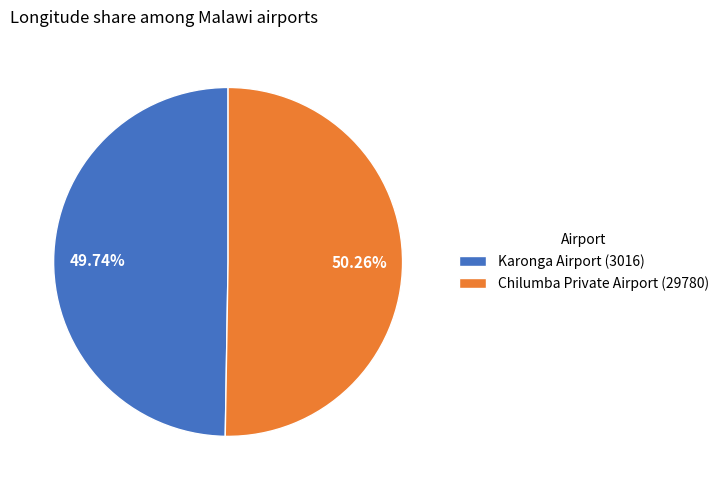

True or false: Chilumba Private Airport (29780) accounts for 38% of the total.

False